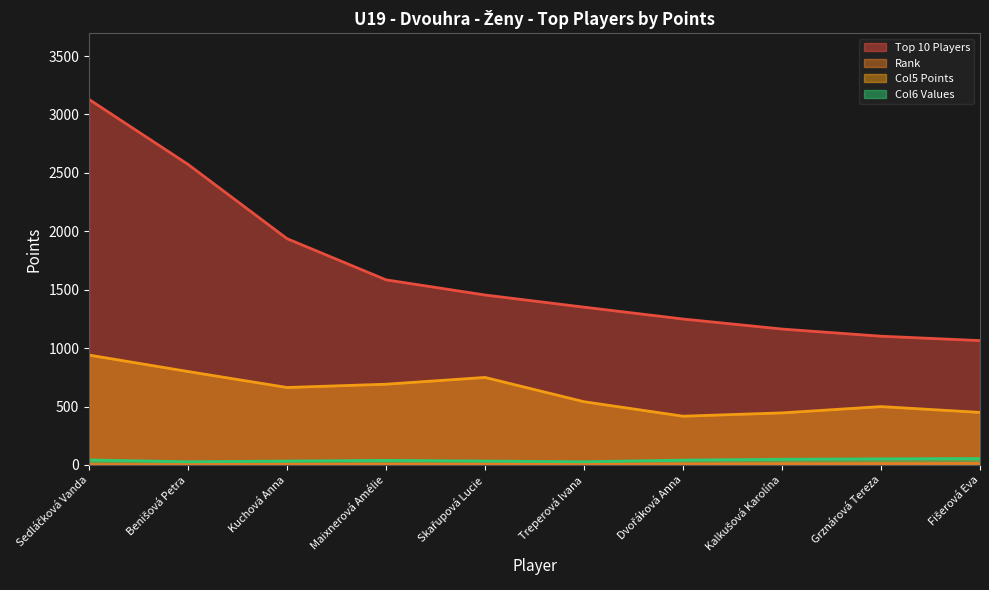

Which series has the largest total across all categories?

Top 10 Players